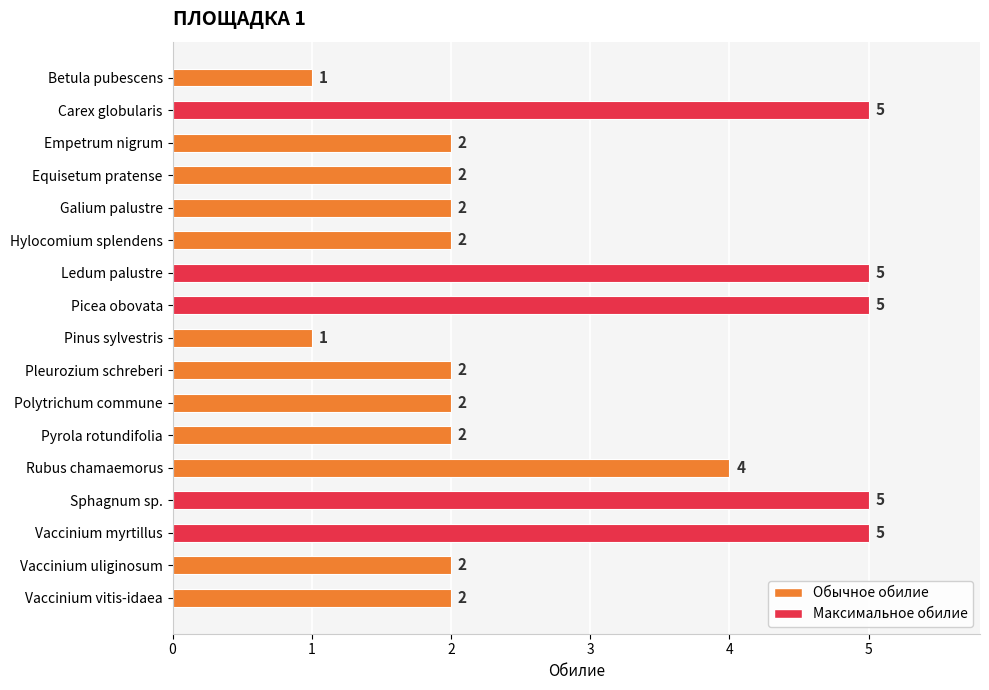

What is the greatest value displayed?

5